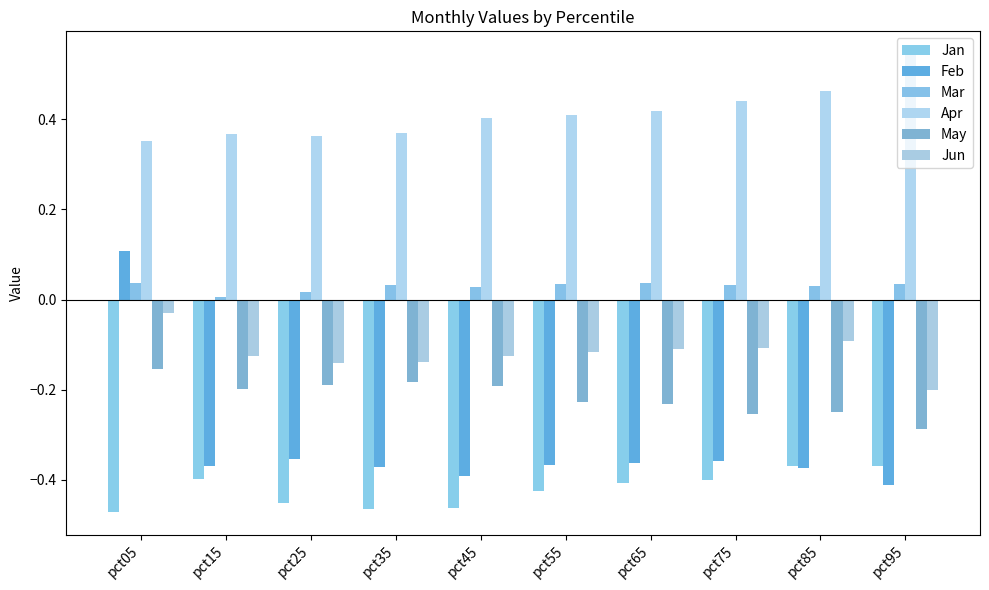

Rank the series at pct35 from lowest to highest value.

Jan, Feb, May, Jun, Mar, Apr